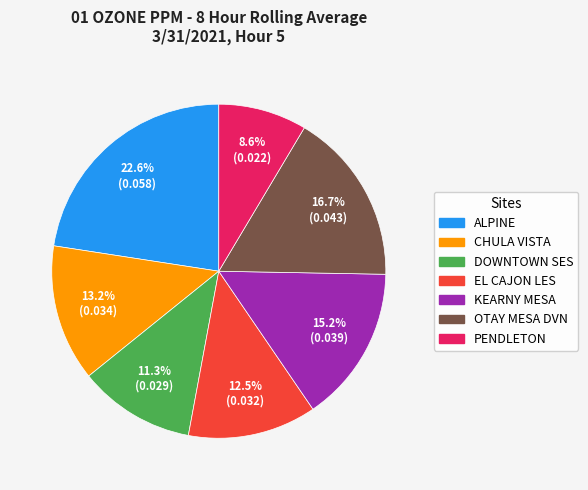

Which category has the smallest portion of the pie?

PENDLETON